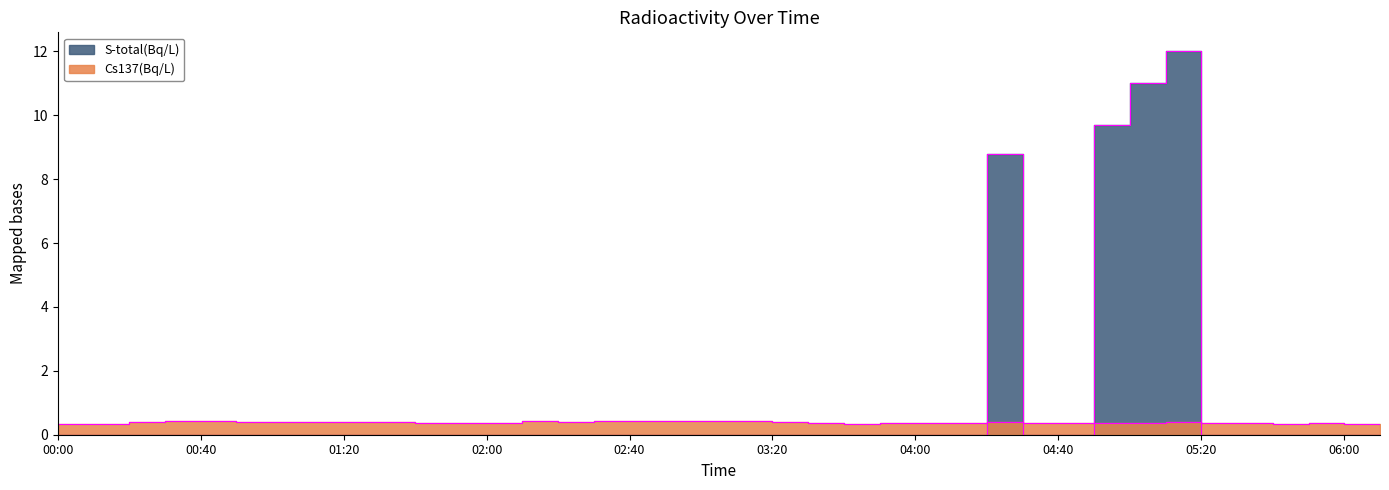

Rank the series by their maximum value, from highest to lowest.

S-total(Bq/L), Cs137(Bq/L)